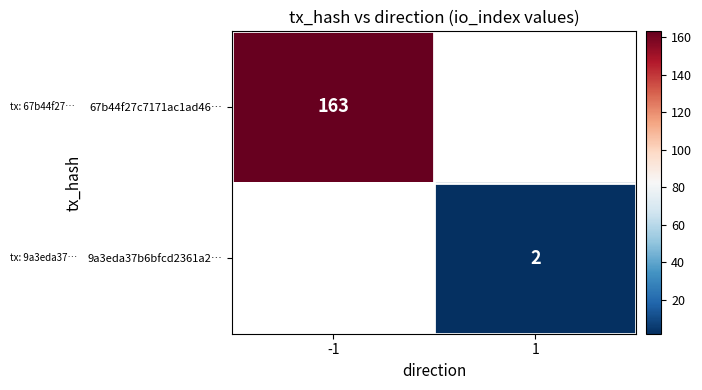

The value of 9a3eda37b6bfcd2361a2… at 1 is 2. True or false?

True